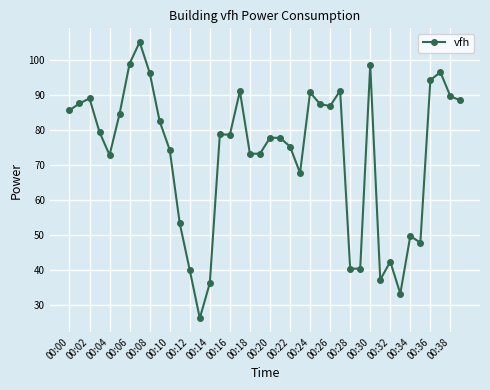

What is the average value?

72.9